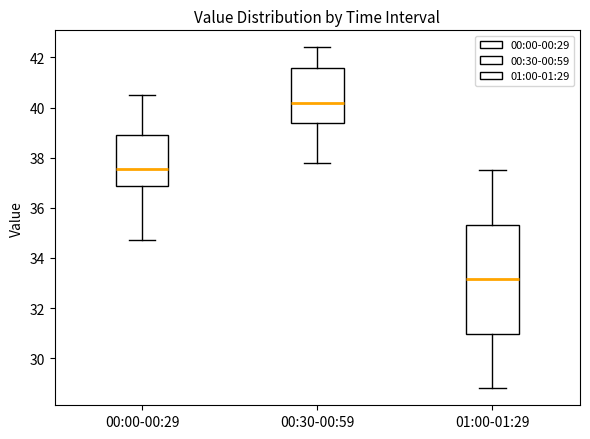

Where does the lower whisker of the box for 00:30-00:59 end on the y-axis? The values are not printed on the chart, so give them approximately, as read against the axis.

37.8